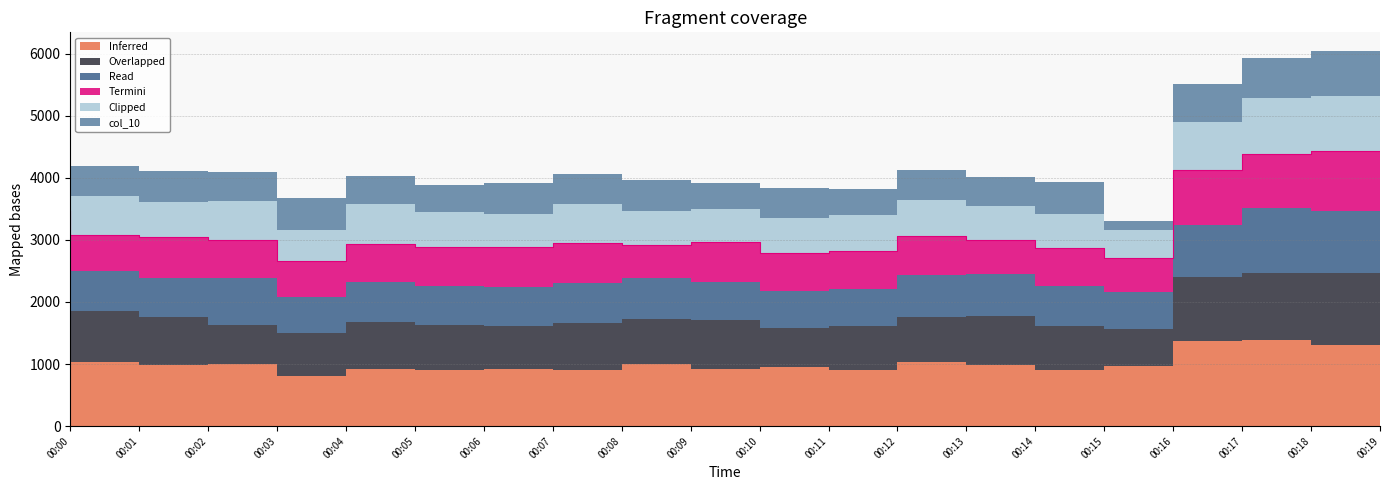

How many interior local valleys does the Clipped series have?

6